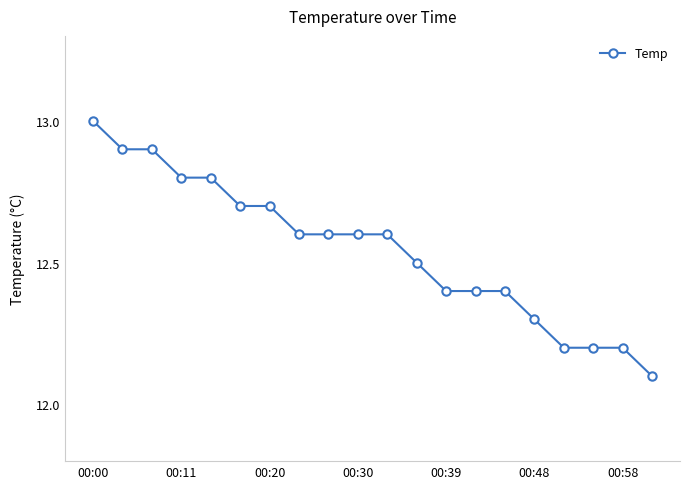

Reading left to right, extract all data points from this chart.

13.0	12.9	12.9	12.8	12.8	12.7	12.7	12.6	12.6	12.6	12.6	12.5	12.4	12.4	12.4	12.3	12.2	12.2	12.2	12.1